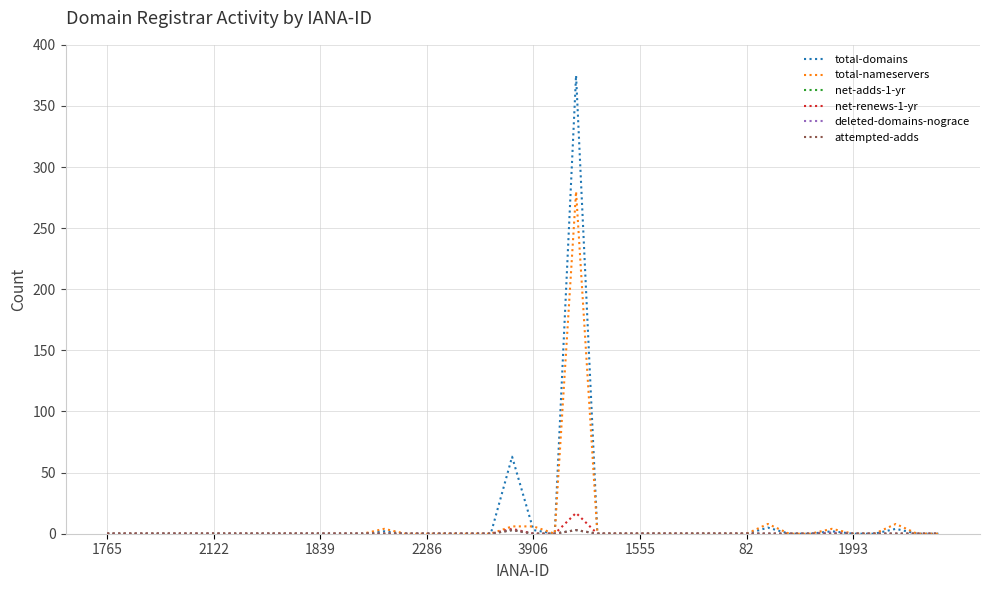

Is this an area chart (filled region under the line)?

No